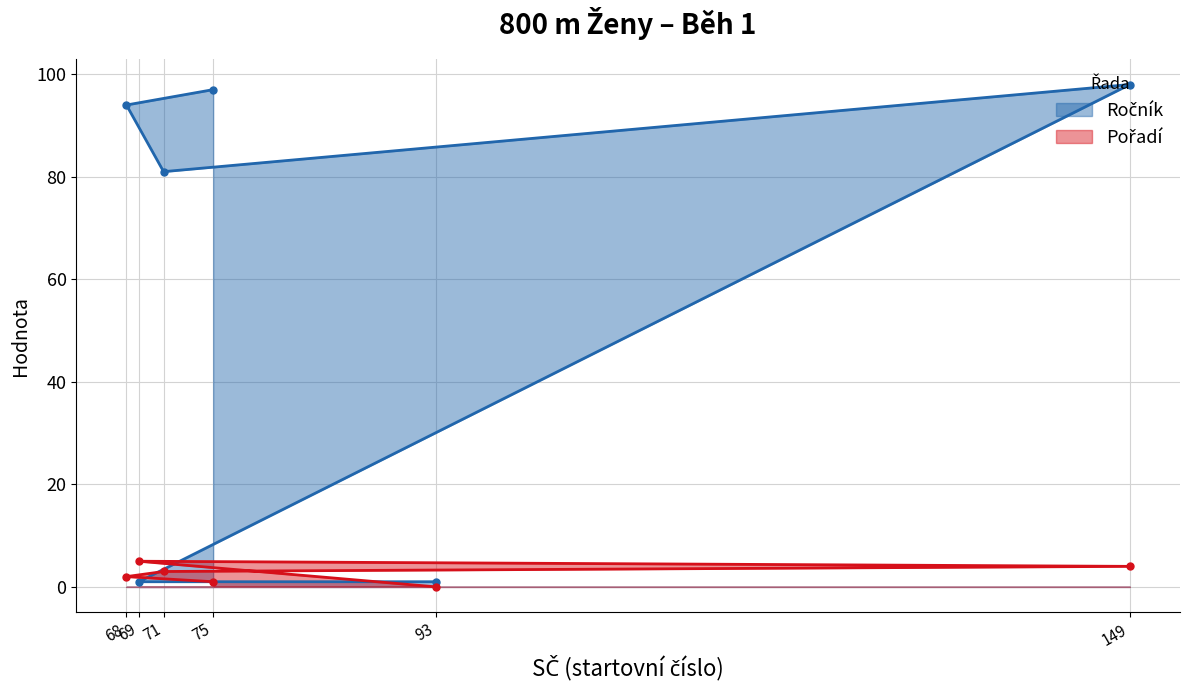

What is the spread (max minus min) of values at 71?

78